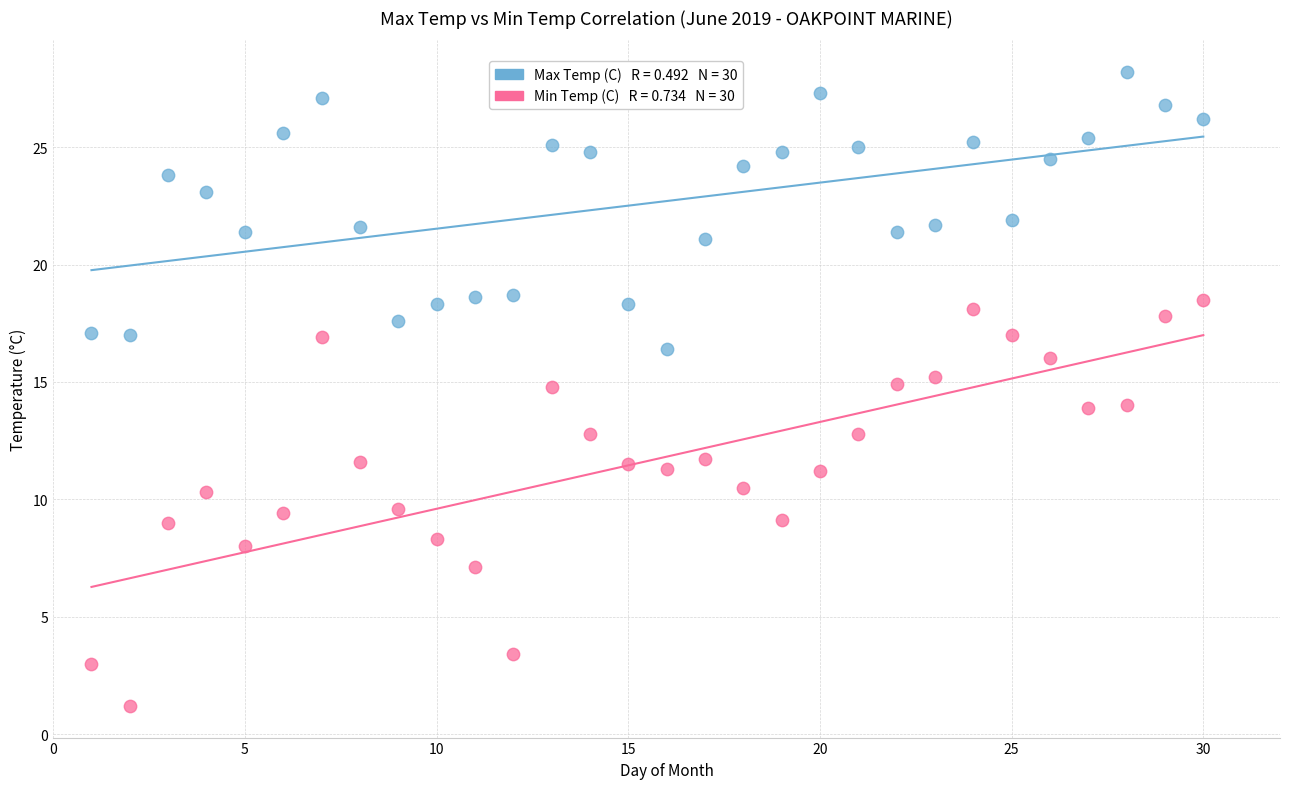

Across all data points, what is the range of X values (max minus min)?

29.0